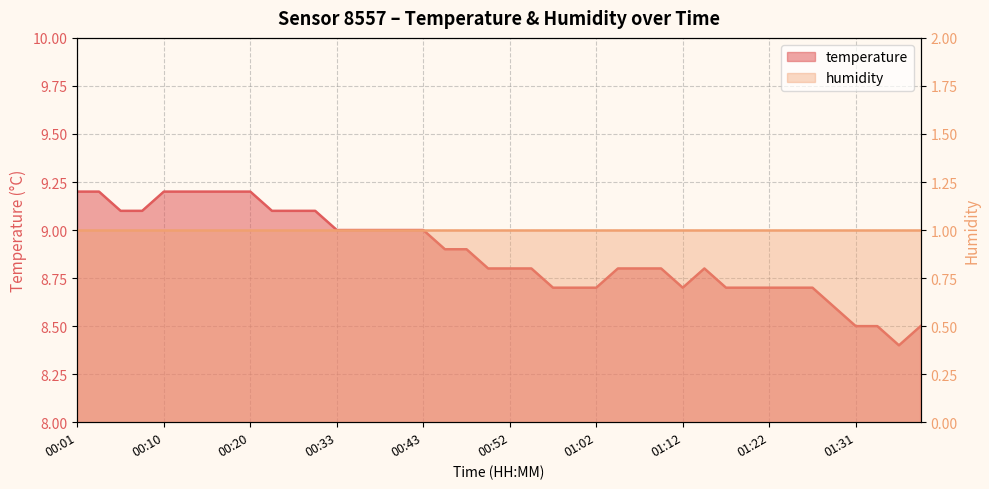

Is it true that the value at 00:20 is 9.2?

True